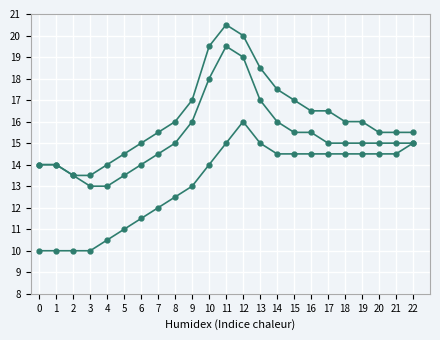

Is it true that Series 3 equals 19.0 at 7?

False